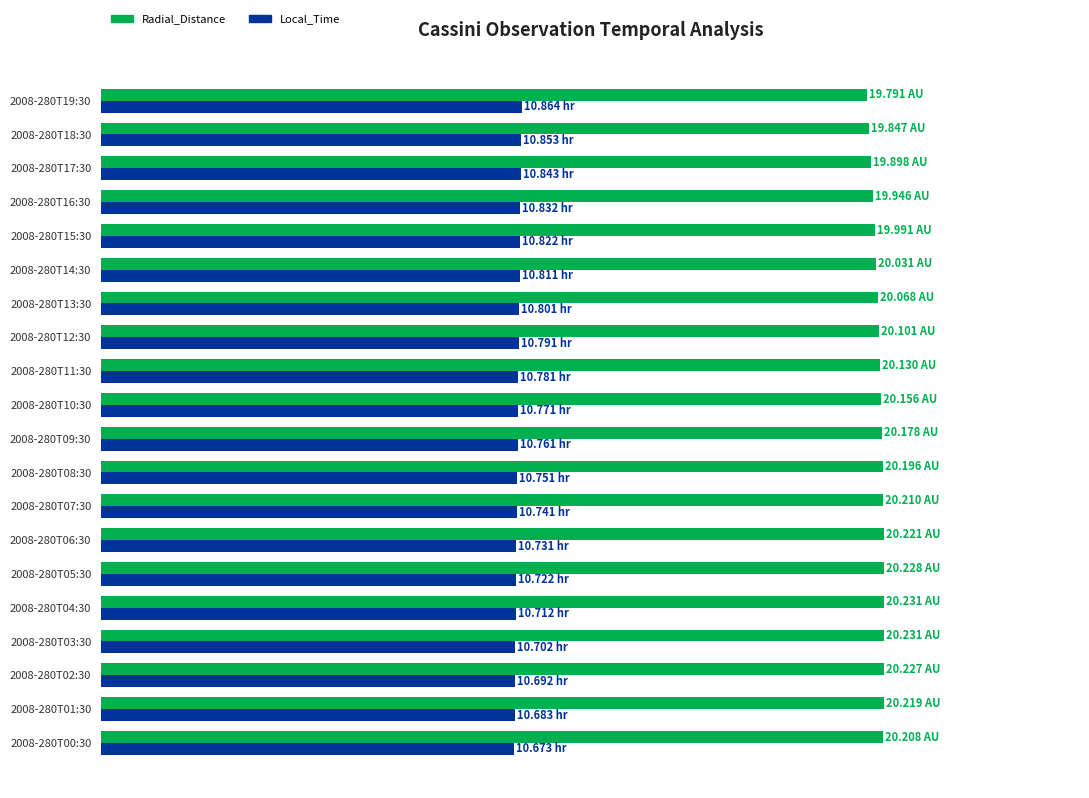

What is the difference between the maximum and second lowest values in the Local_Time series?

0.2